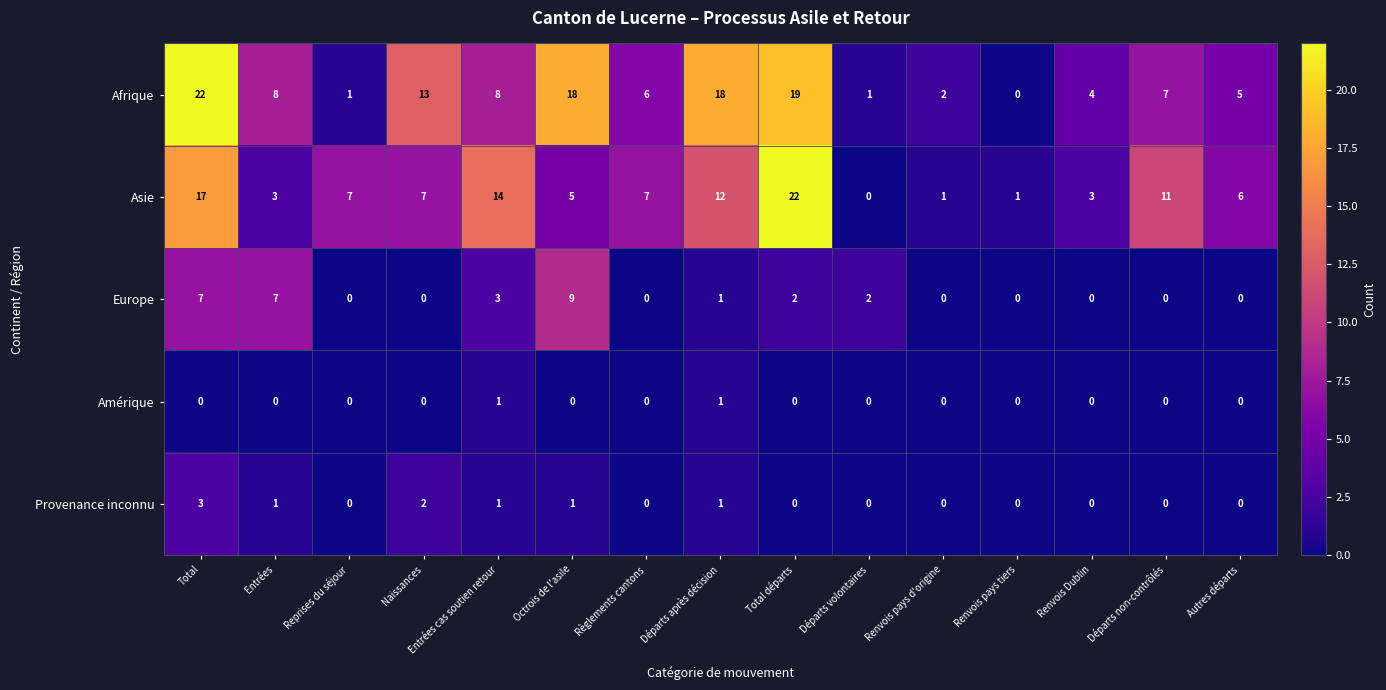

Count the number of data series in this chart.

5